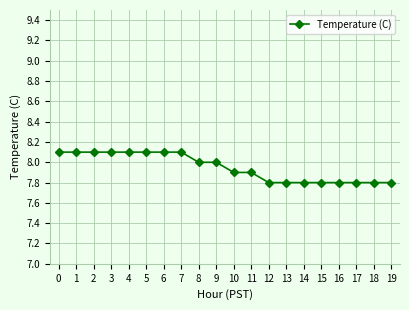

Count the values in the range 7 to 8.

12